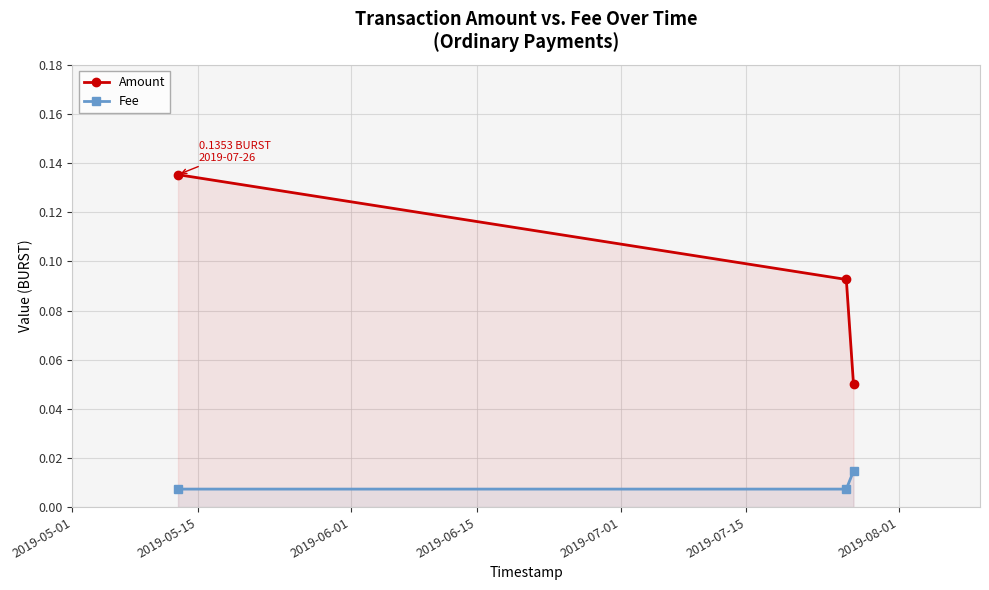

Count the Fee values in the range 0 to 1.

3